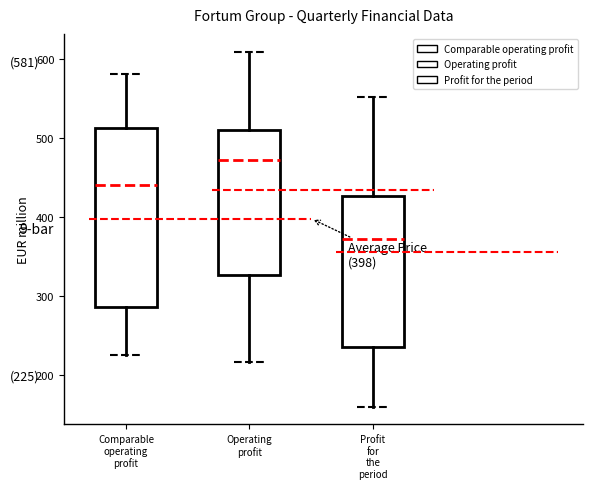

Which box is the tallest, from its lower edge to its upper edge?

Comparable operating profit